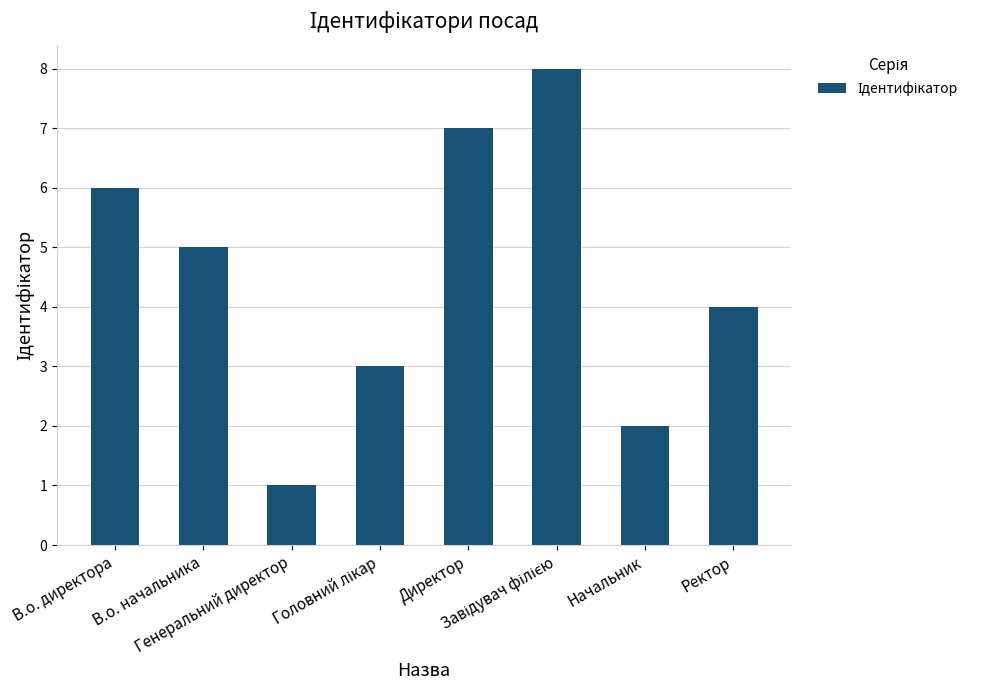

What is the value of the 6th bar from the left?

8